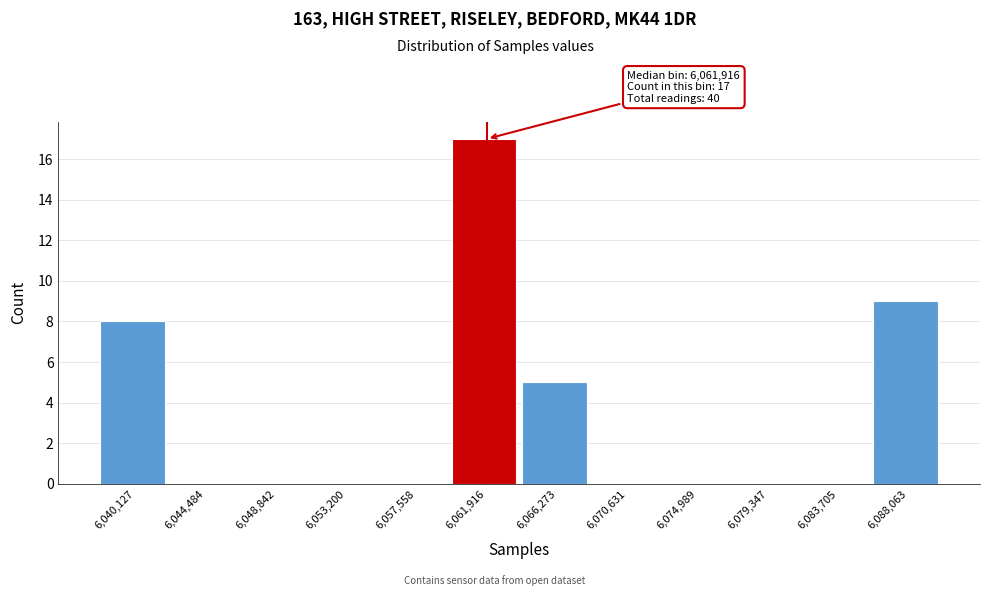

Reading left to right, transcribe all the data shown in this chart.

6,040,127=8	6,044,484=0	6,048,842=0	6,053,200=0	6,057,558=0	6,061,916=17	6,066,273=5	6,070,631=0	6,074,989=0	6,079,347=0	6,083,705=0	6,088,063=9